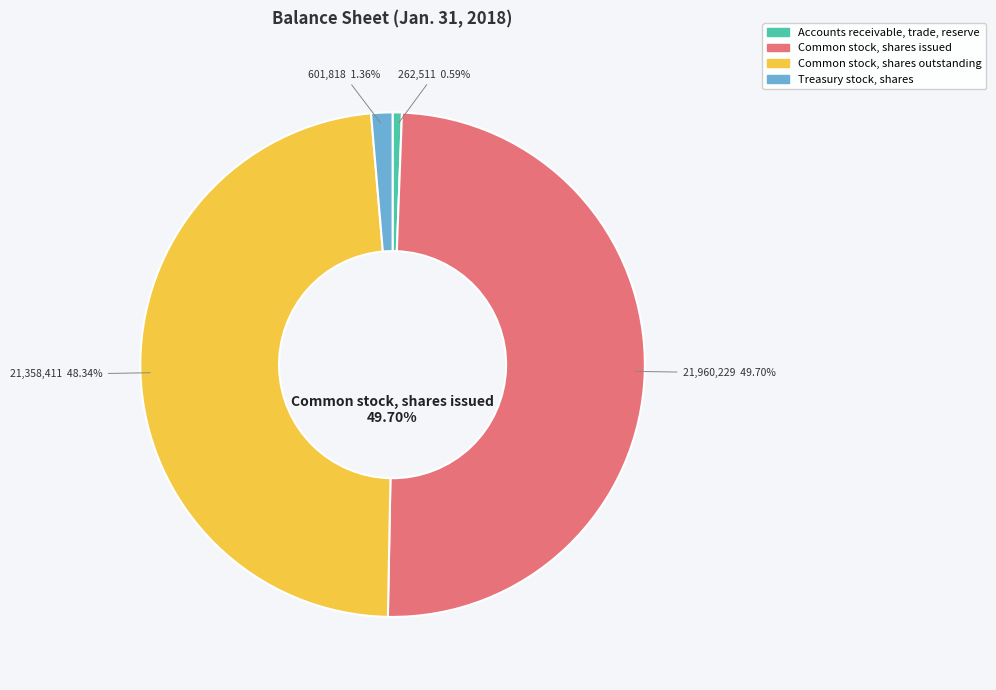

Rank the categories by value from highest to lowest.

Common stock, shares issued, Common stock, shares outstanding, Treasury stock, shares, Accounts receivable, trade, reserve